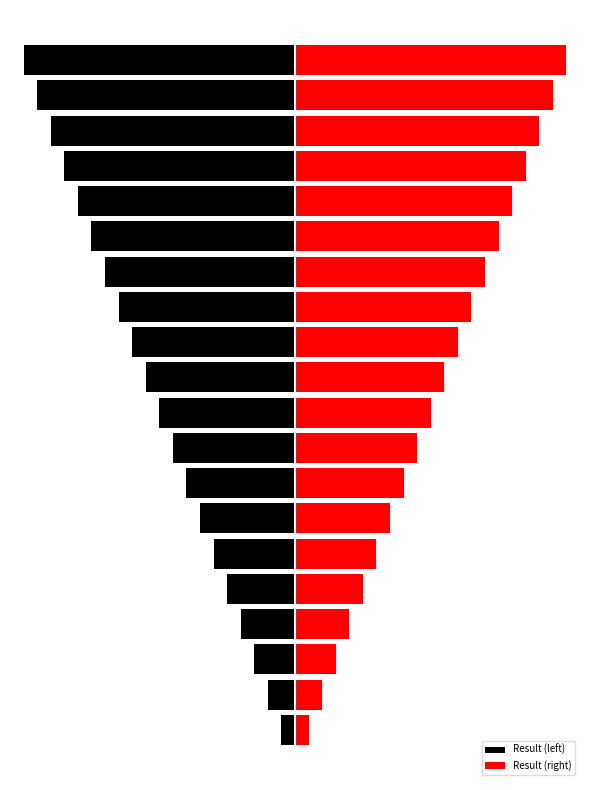

Reading left to right, transcribe all the data shown in this chart.

Result (left): -1	-2	-3	-4	-5	-6	-7	-8	-9	-10	-11	-12	-13	-14	-15	-16	-17	-18	-19	-20
Result (right): 1	2	3	4	5	6	7	8	9	10	11	12	13	14	15	16	17	18	19	20